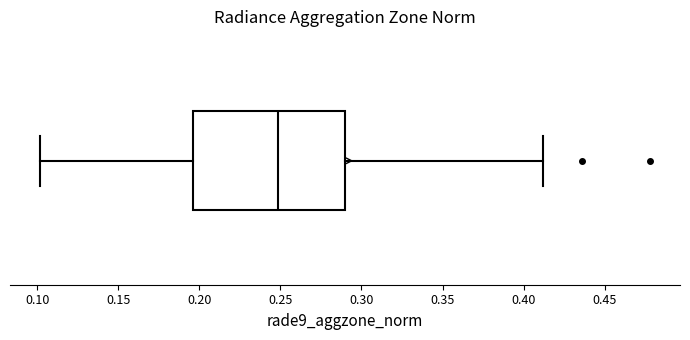

Read this box plot against the x-axis: the position of the median line, the range covered by the box, and the ends of both whiskers. The values are not printed on the chart, so give them approximately, as read against the axis.

median 0.250, box 0.195 to 0.290, whiskers 0.100 to 0.410